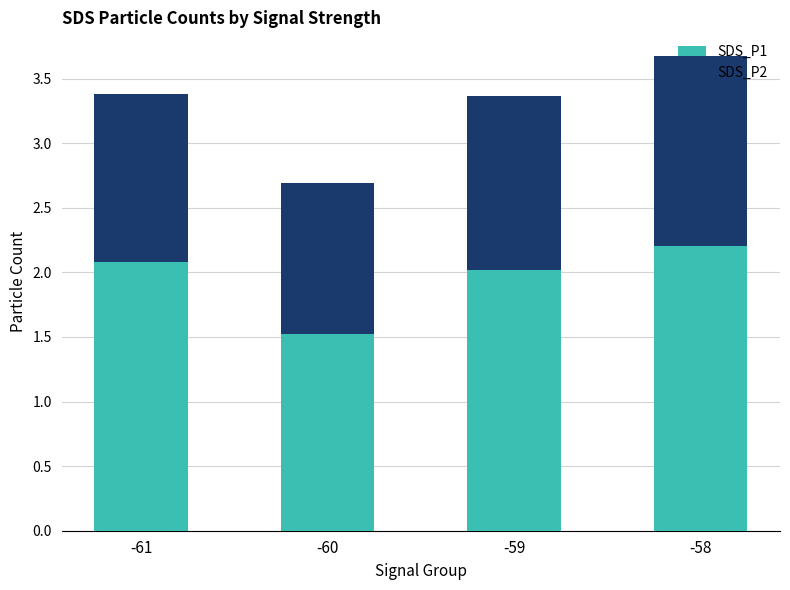

At which label is SDS_P1 closest to 1?

-60